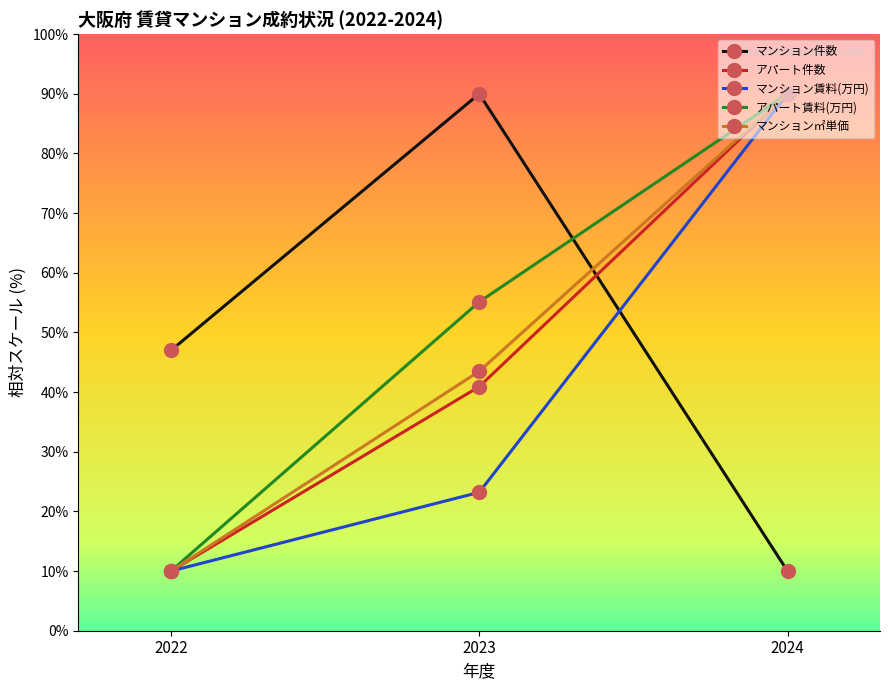

What is the maximum value shown in the chart?

90.0